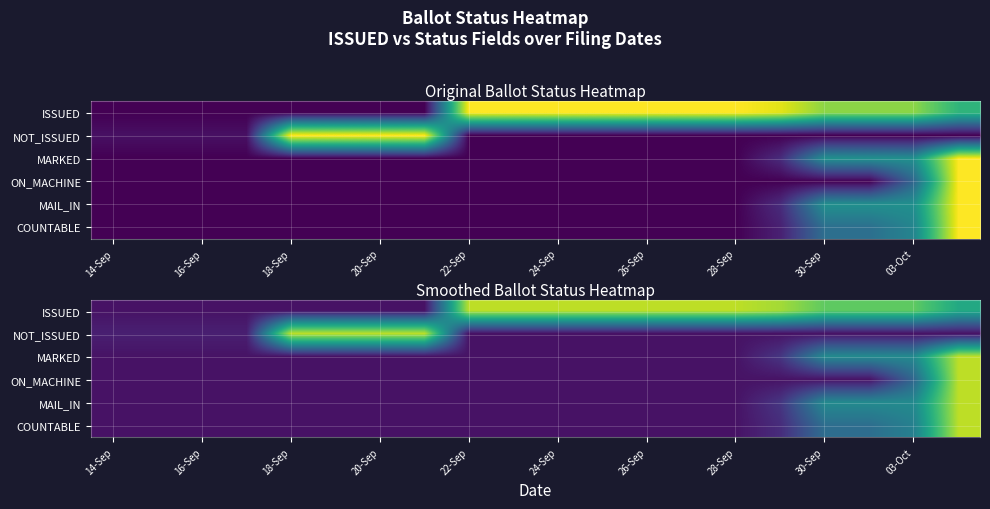

Which series has the largest total across all categories?

ISSUED